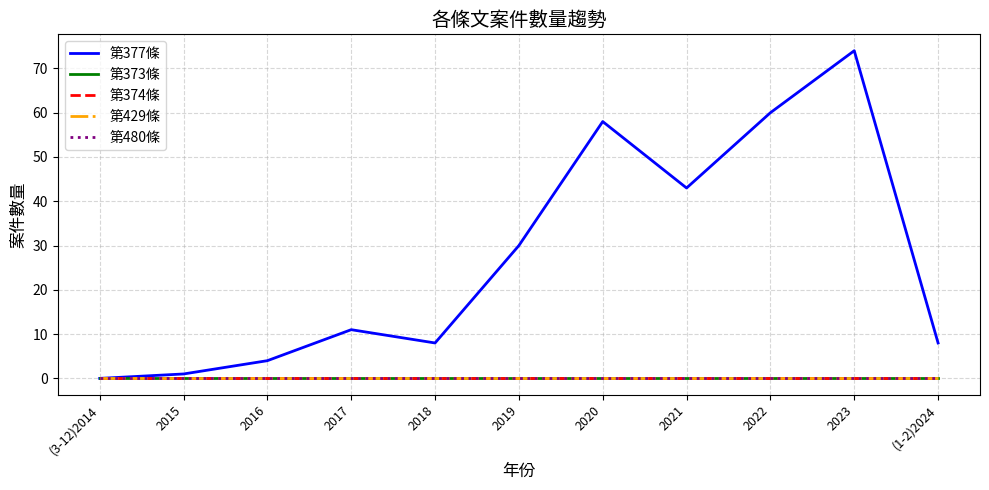

Does the chart have visible grid lines?

Yes